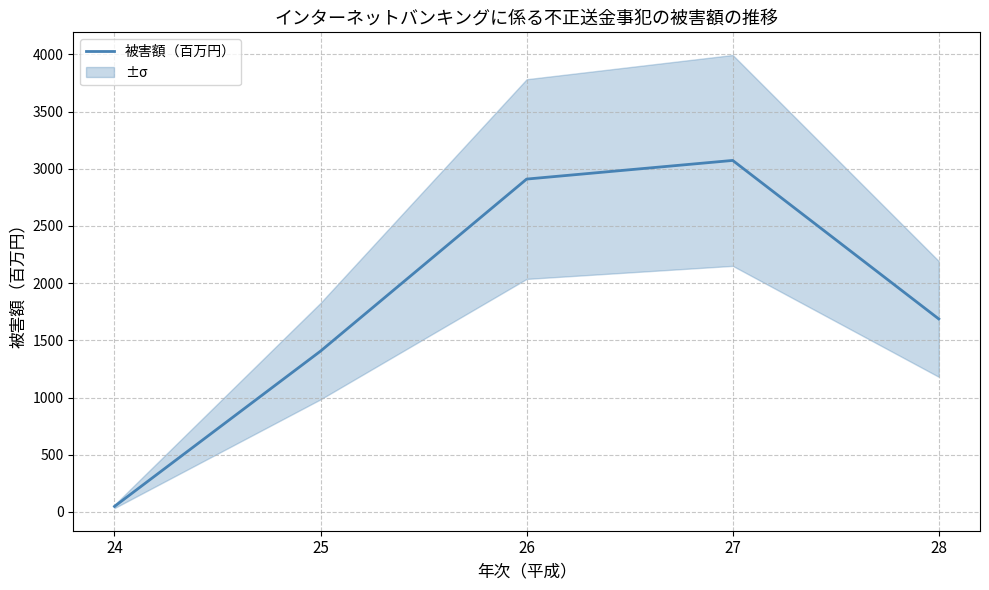

What is the value of the 3rd point from the left?

2910